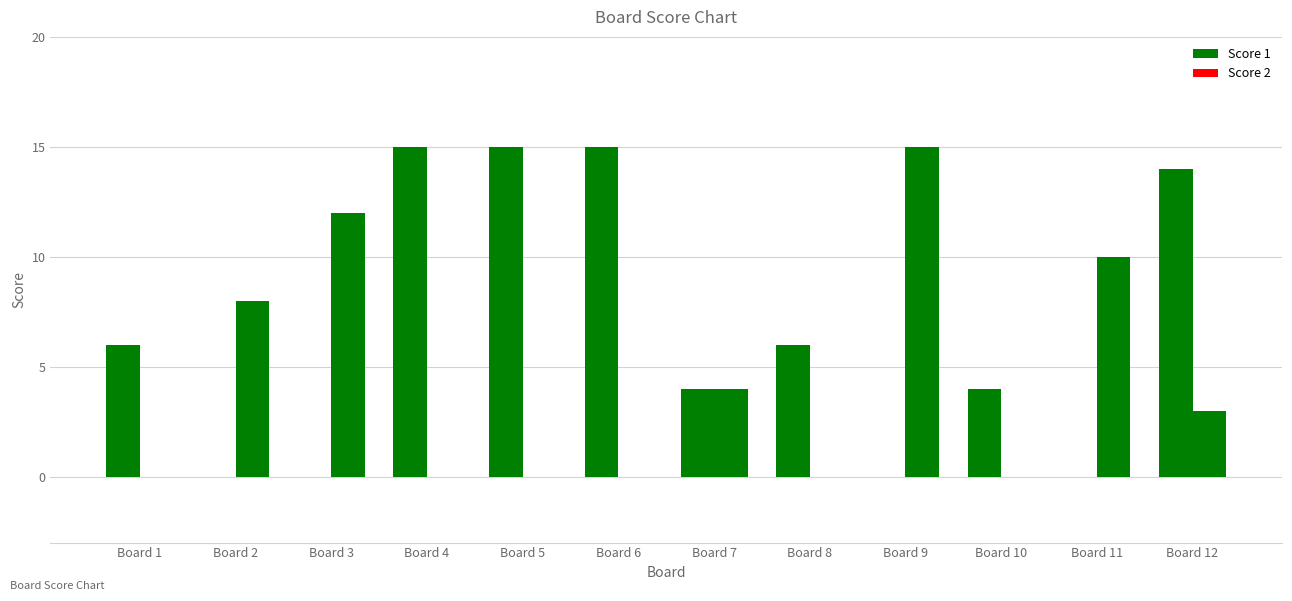

Are the bars grouped side by side (vs. stacked)?

Yes